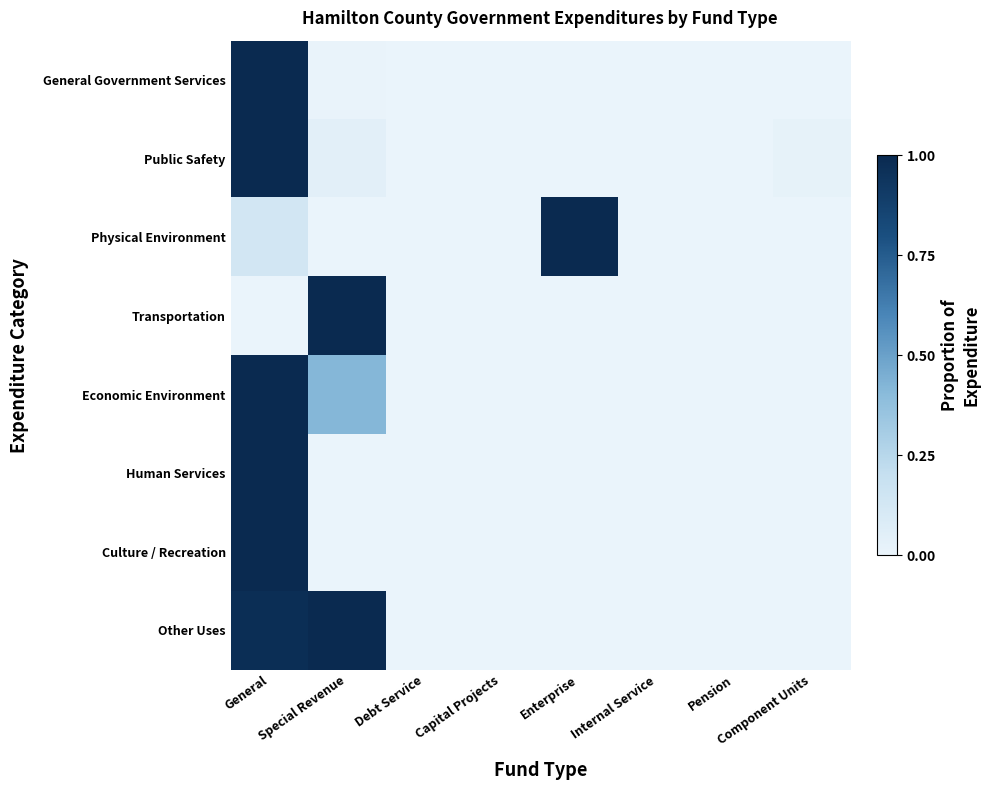

Which series has the largest total across all categories?

Other Uses